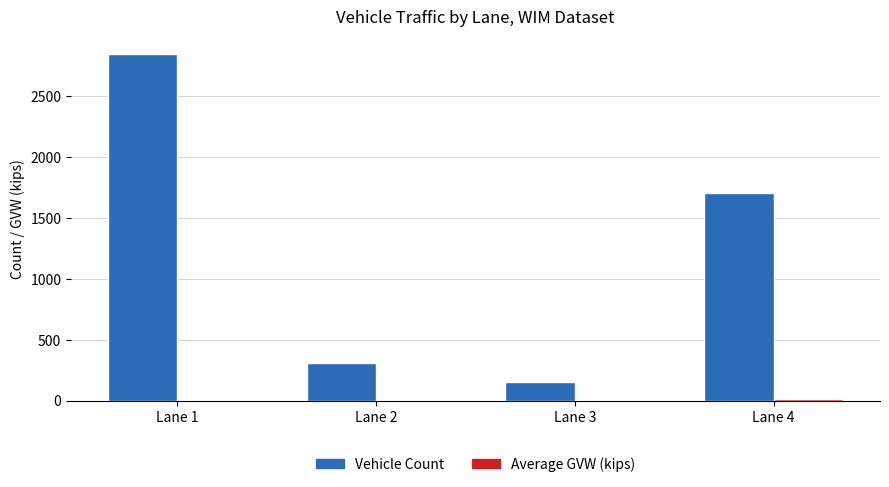

Which category has the highest value across all series?

Lane 1